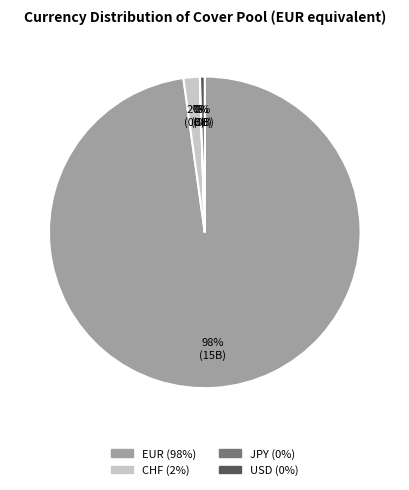

To the nearest percent, what is the difference between the largest and smallest slice percentages?

98%